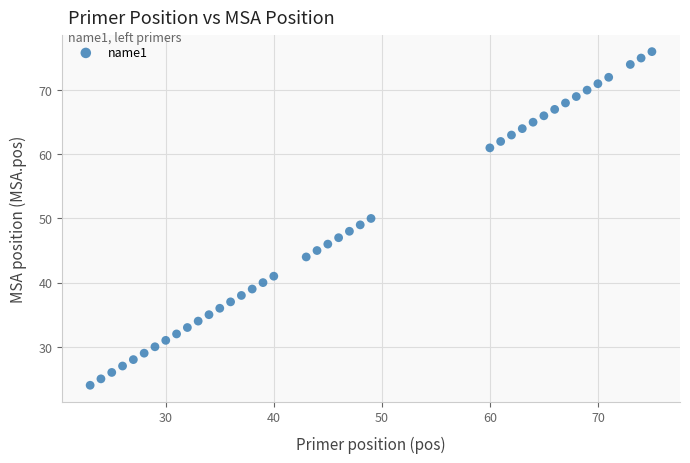

What is the range of Y values (max minus min)?

52